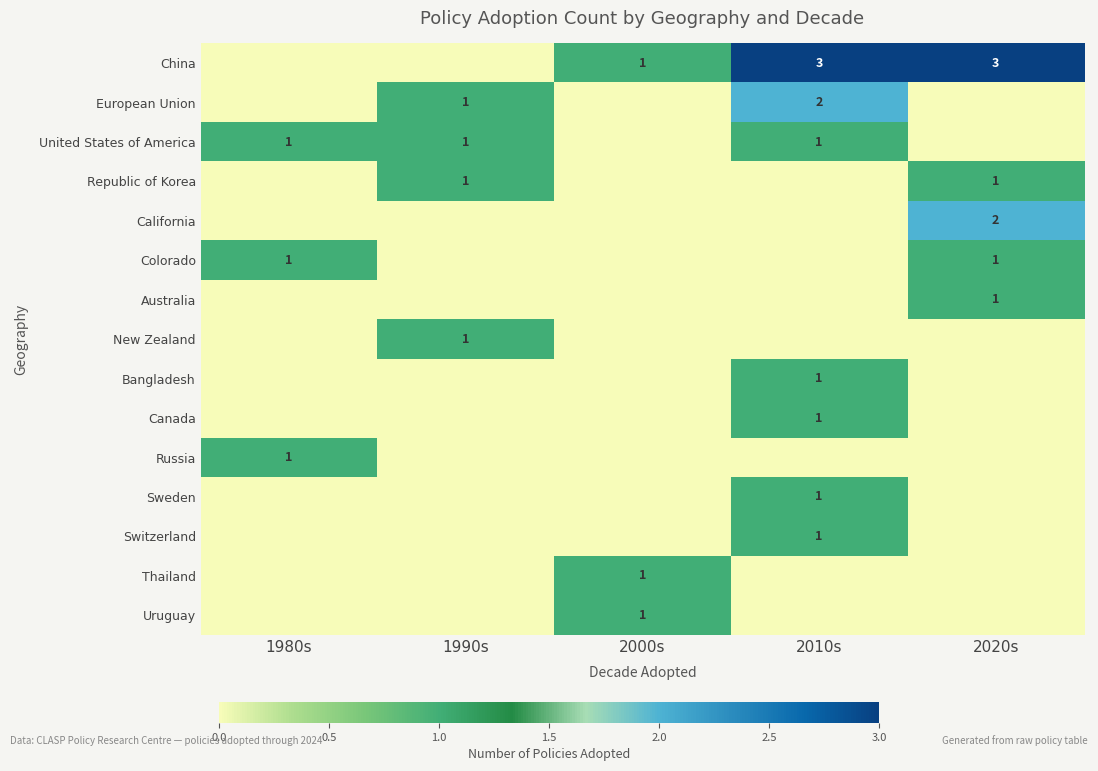

The value of New Zealand at 1990s is 1. True or false?

True